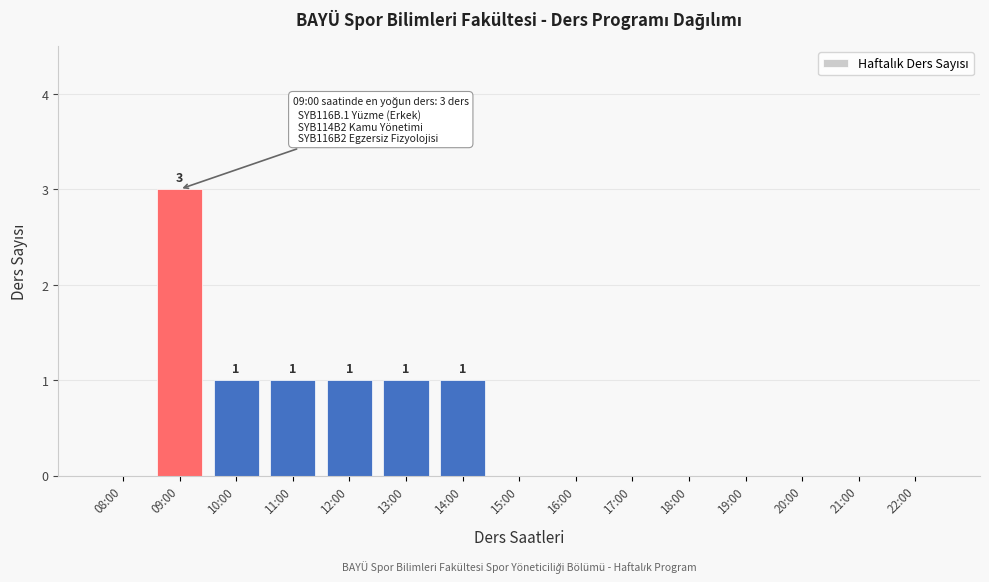

Reading left to right, what are all the values shown in this chart?

08:00=0	09:00=3	10:00=1	11:00=1	12:00=1	13:00=1	14:00=1	15:00=0	16:00=0	17:00=0	18:00=0	19:00=0	20:00=0	21:00=0	22:00=0